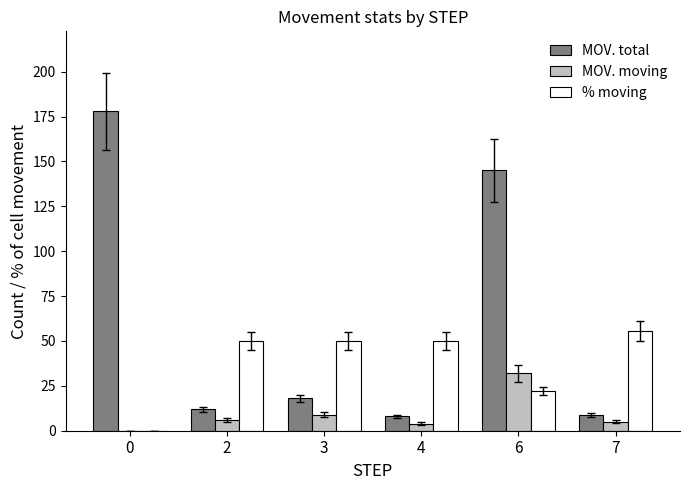

How many positive values does the MOV. moving series have?

5